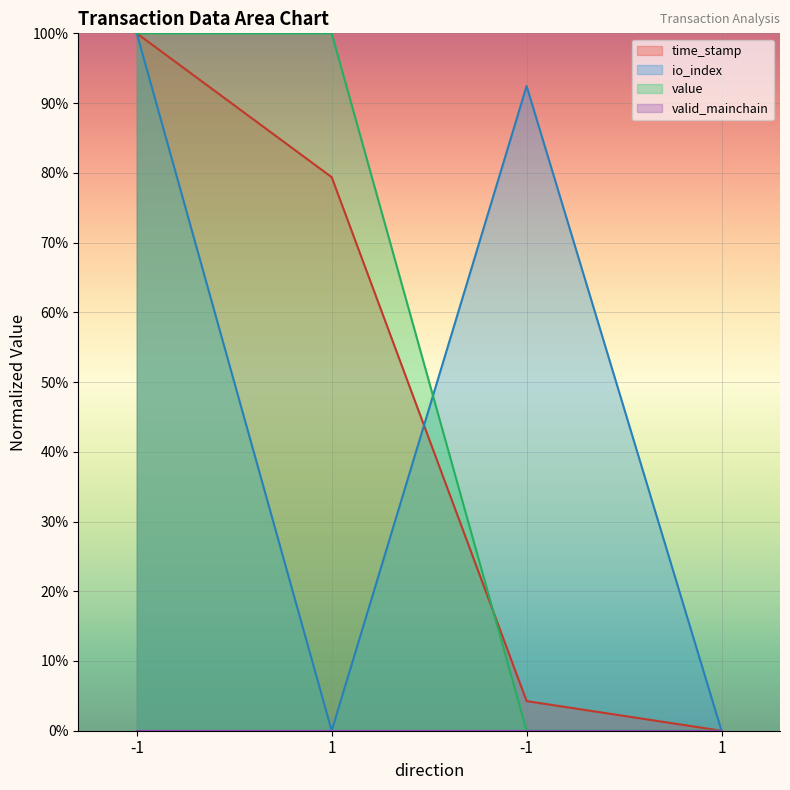

How many times do io_index and time_stamp cross each other?

1